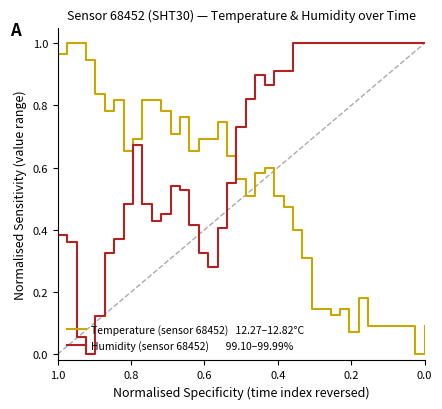

After their last crossing, which series has the higher values: Humidity (sensor 68452)       99.10–99.99% or Temperature (sensor 68452)   12.27–12.82°C?

Humidity (sensor 68452)       99.10–99.99%